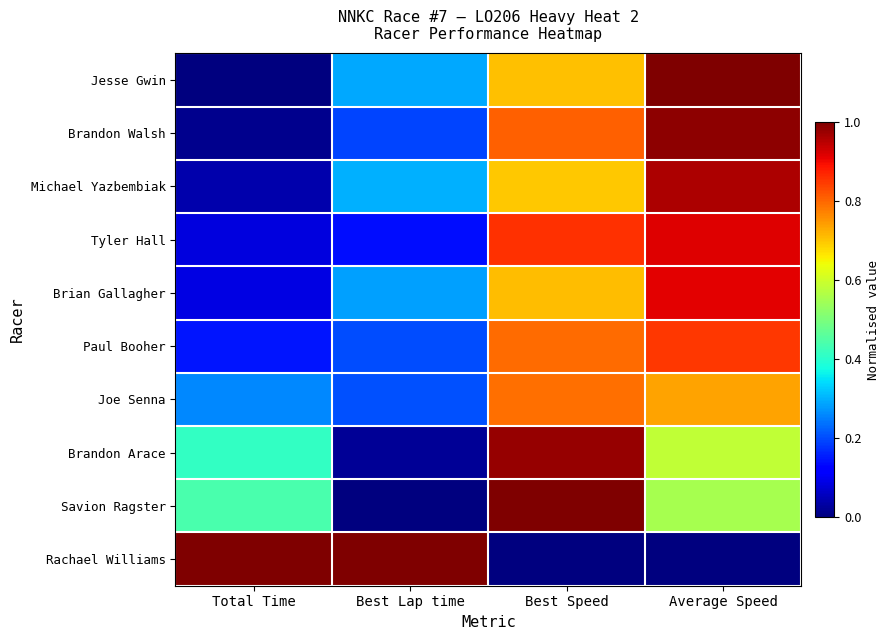

Reading left to right, what are all the values shown in this chart?

Jesse Gwin: Total Time=0.0	Best Lap time=0.3	Best Speed=0.7	Average Speed=1.0
Brandon Walsh: Total Time=0.0	Best Lap time=0.2	Best Speed=0.8	Average Speed=1.0
Michael Yazbembiak: Total Time=0.0	Best Lap time=0.3	Best Speed=0.7	Average Speed=1.0
Tyler Hall: Total Time=0.1	Best Lap time=0.1	Best Speed=0.9	Average Speed=0.9
Brian Gallagher: Total Time=0.1	Best Lap time=0.3	Best Speed=0.7	Average Speed=0.9
Paul Booher: Total Time=0.1	Best Lap time=0.2	Best Speed=0.8	Average Speed=0.9
Joe Senna: Total Time=0.3	Best Lap time=0.2	Best Speed=0.8	Average Speed=0.7
Brandon Arace: Total Time=0.4	Best Lap time=0.0	Best Speed=1.0	Average Speed=0.6
Savion Ragster: Total Time=0.4	Best Lap time=0.0	Best Speed=1.0	Average Speed=0.6
Rachael Williams: Total Time=1.0	Best Lap time=1.0	Best Speed=0.0	Average Speed=0.0